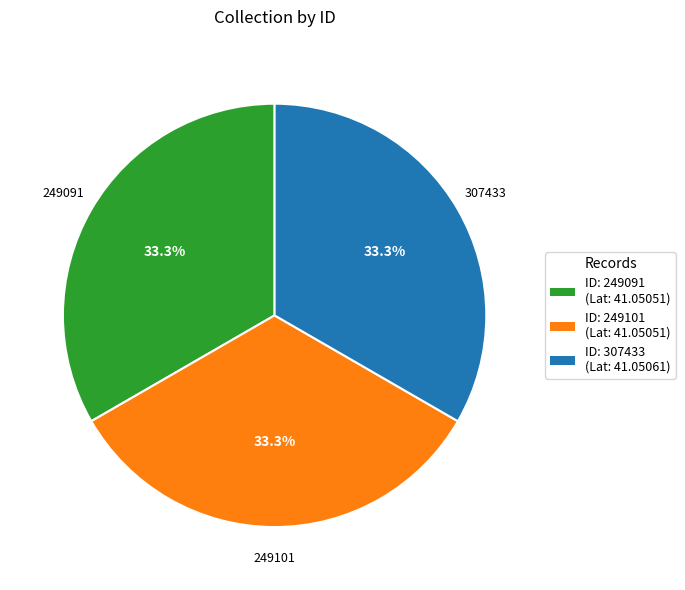

Is there any slice that represents more than half of the pie?

No